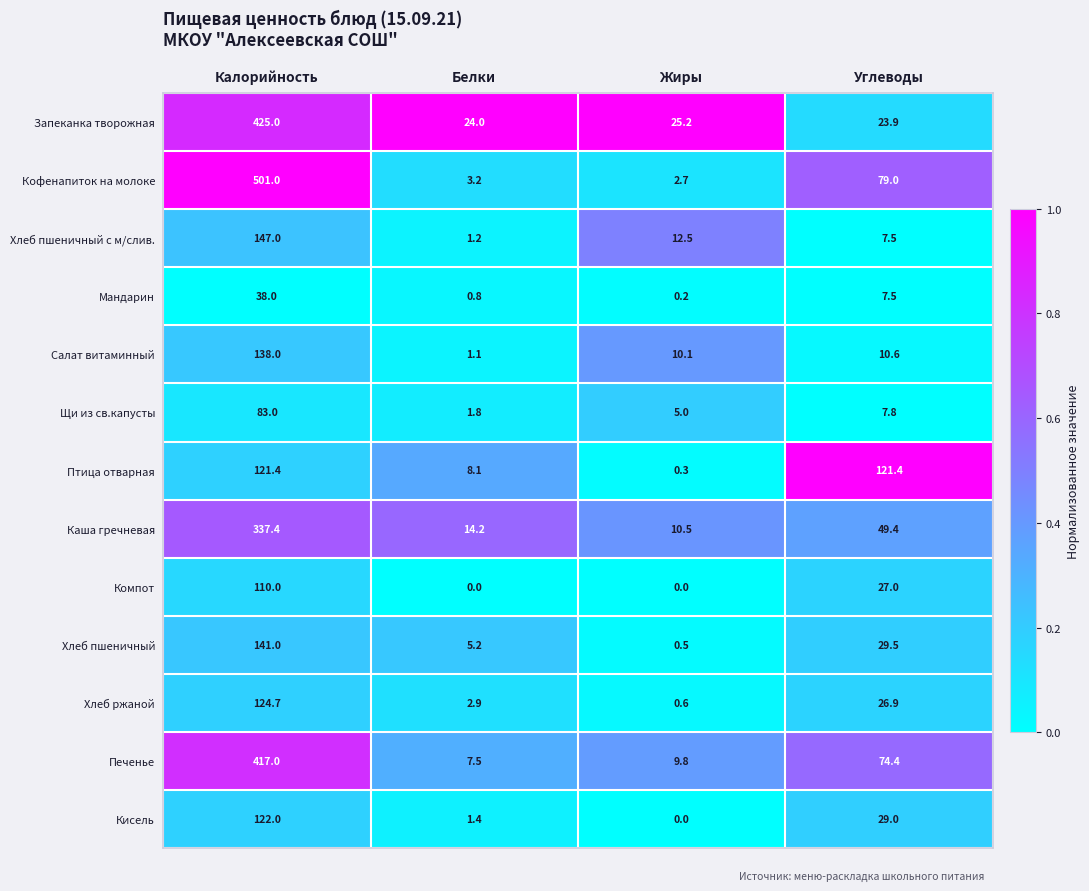

What is the sum of the Печенье values at Углеводы and Жиры?

84.2